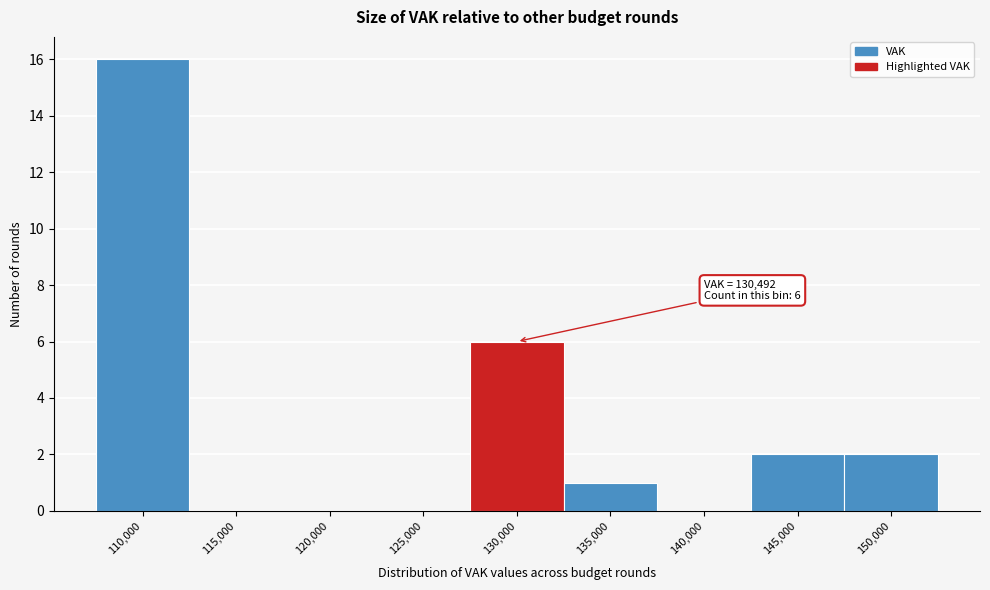

Reading left to right, what are all the values shown in this chart?

110,000=16	115,000=0	120,000=0	125,000=0	130,000=6	135,000=1	140,000=0	145,000=2	150,000=2